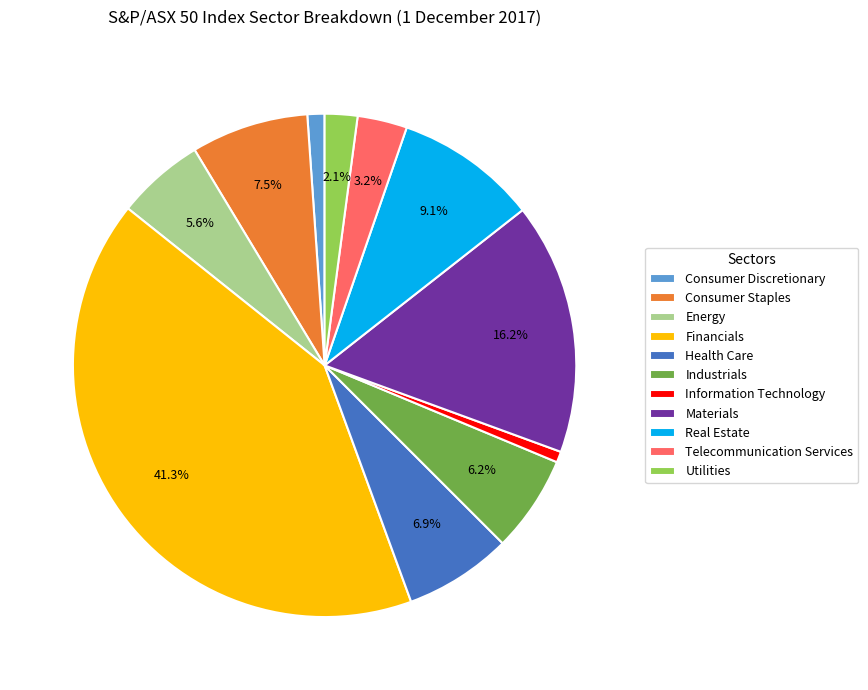

To the nearest percent, what portion does Energy represent?

6%